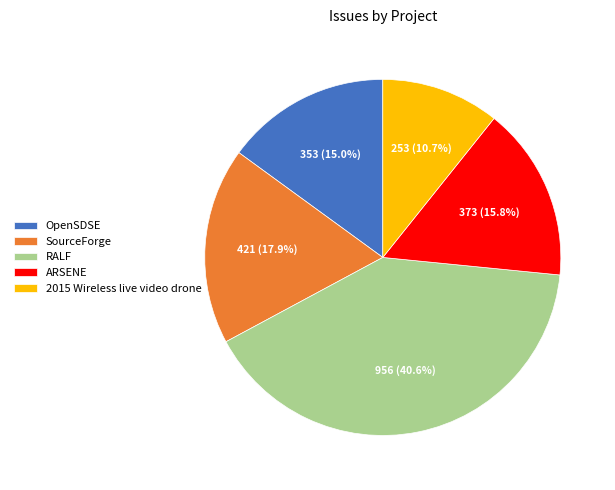

Is OpenSDSE the majority of the pie?

No